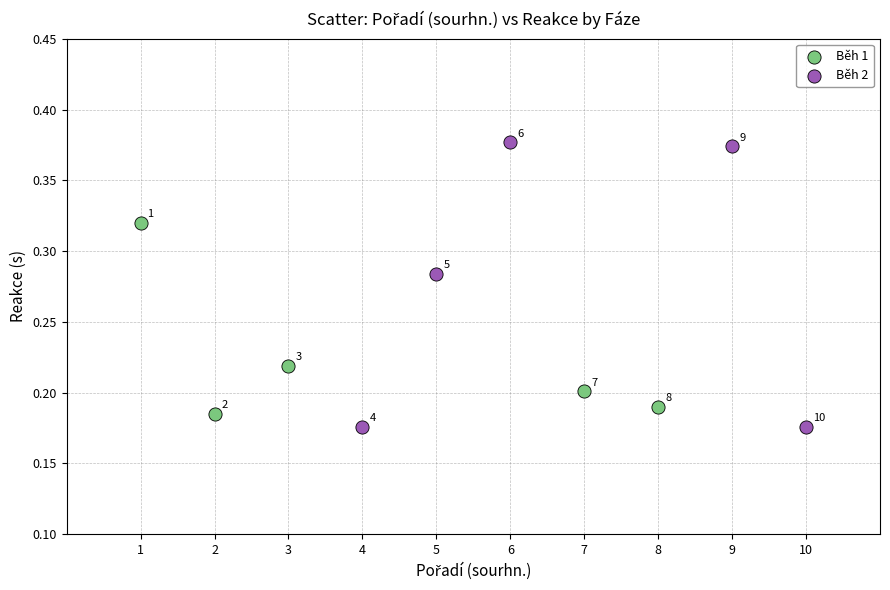

Which series has the largest Y range (max minus min)?

Běh 2